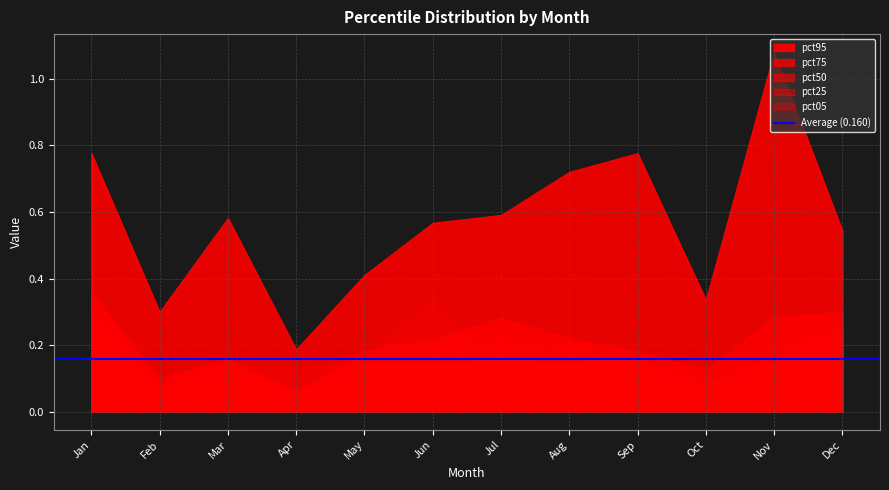

List the series in order of their peak value, lowest first.

pct25, pct50, pct05, pct75, pct95